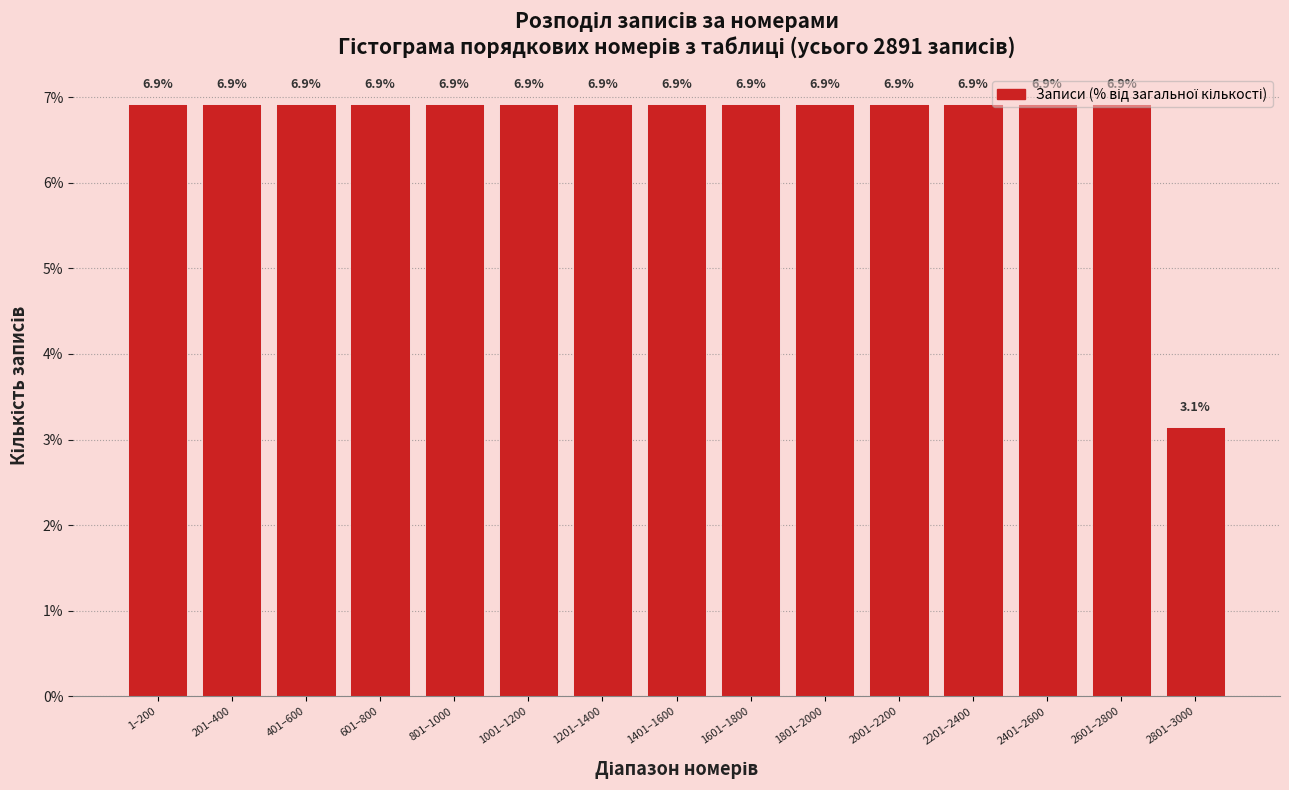

Approximately how many times larger is the value at 2601–2800 compared to 1801–2000?

1.0